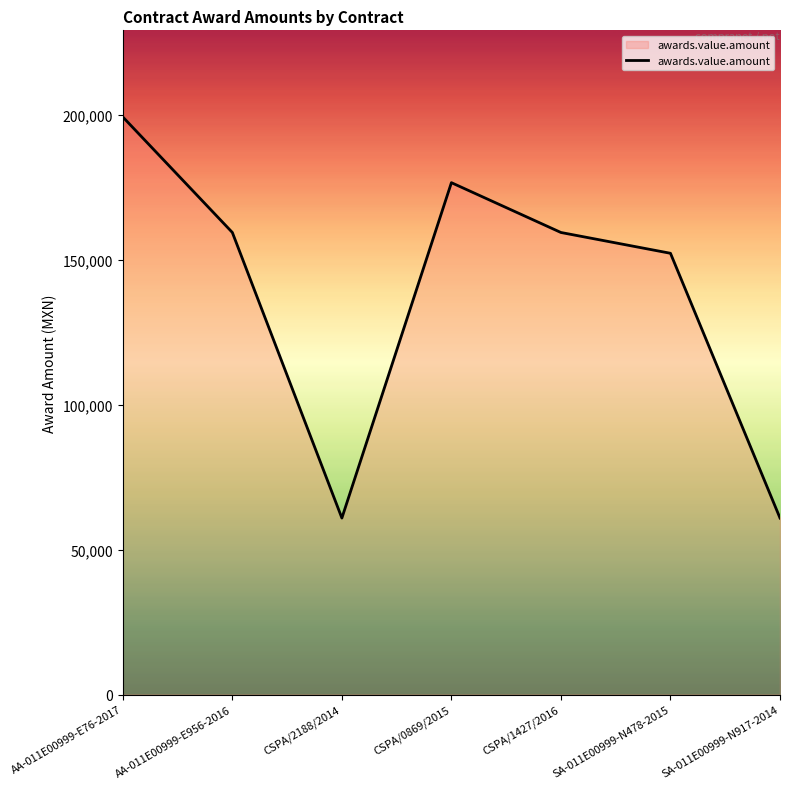

At which label does the data first exceed 159456?

AA-011E00999-E76-2017